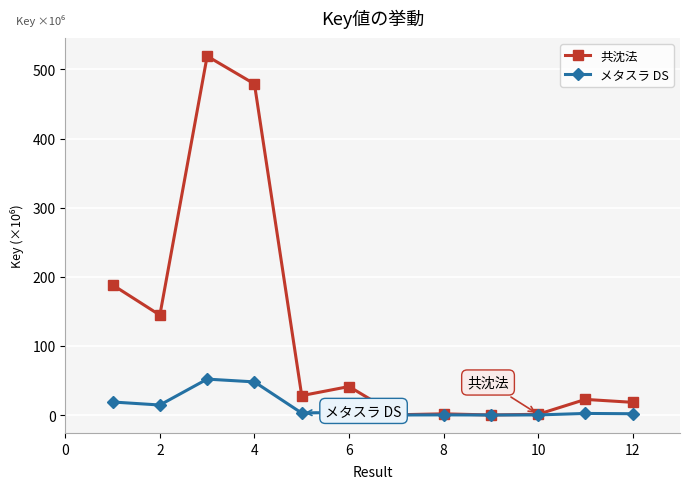

How many data points in 共沈法 are less than 28?

6